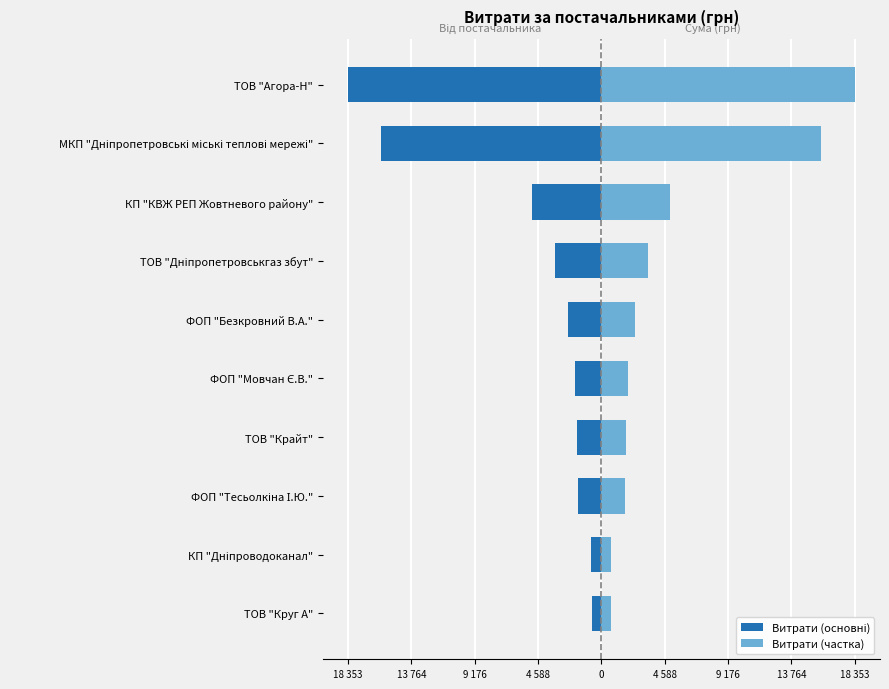

What is the greatest value displayed?

18353.2